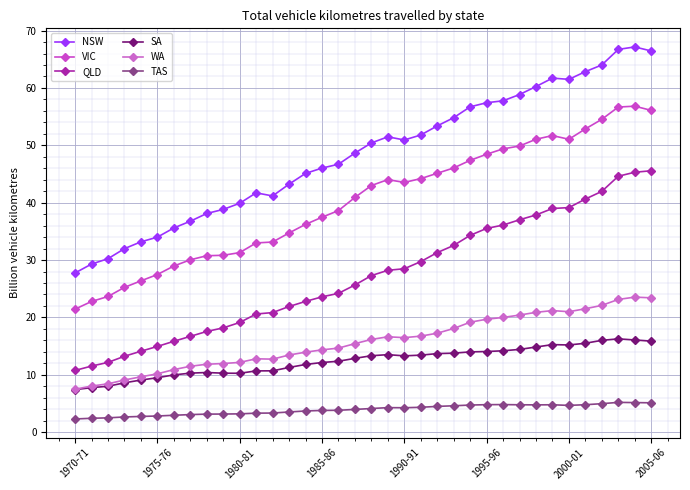

Reading left to right, what are all the values shown in this chart?

NSW: 27.8	29.3	30.2	32.0	33.2	34.0	35.6	36.8	38.1	38.8	39.9	41.7	41.2	43.2	45.1	46.0	46.7	48.6	50.4	51.5	50.9	51.8	53.4	54.8	56.7	57.4	57.8	58.9	60.2	61.7	61.5	62.8	64.0	66.7	67.2	66.5
VIC: 21.5	22.8	23.7	25.2	26.4	27.5	29.0	30.0	30.8	30.8	31.3	33.0	33.1	34.7	36.2	37.5	38.6	40.9	43.0	44.0	43.5	44.2	45.1	46.1	47.4	48.4	49.4	49.9	51.1	51.7	51.1	52.9	54.5	56.7	56.8	56.1
QLD: 10.8	11.5	12.2	13.2	14.1	14.9	15.8	16.7	17.6	18.2	19.1	20.6	20.8	21.9	22.8	23.6	24.2	25.7	27.3	28.2	28.5	29.7	31.3	32.6	34.3	35.5	36.1	37.0	37.9	39.0	39.1	40.6	42.0	44.6	45.3	45.6
SA: 7.4	7.8	8.0	8.6	9.1	9.5	10.0	10.3	10.4	10.3	10.3	10.7	10.7	11.3	11.8	12.1	12.4	12.9	13.3	13.5	13.3	13.4	13.7	13.8	14.0	14.1	14.2	14.4	14.8	15.3	15.2	15.5	16.0	16.3	16.1	15.9
WA: 7.5	8.0	8.4	9.1	9.6	10.2	10.9	11.5	11.8	12.0	12.2	12.8	12.7	13.5	13.9	14.3	14.7	15.4	16.2	16.6	16.5	16.7	17.3	18.1	19.2	19.7	20.0	20.4	20.9	21.2	21.0	21.5	22.1	23.1	23.5	23.4
TAS: 2.3	2.4	2.5	2.7	2.7	2.8	2.9	3.1	3.1	3.2	3.2	3.3	3.3	3.5	3.7	3.8	3.8	4.0	4.1	4.3	4.3	4.3	4.5	4.6	4.7	4.8	4.8	4.8	4.8	4.8	4.7	4.8	5.0	5.2	5.2	5.1